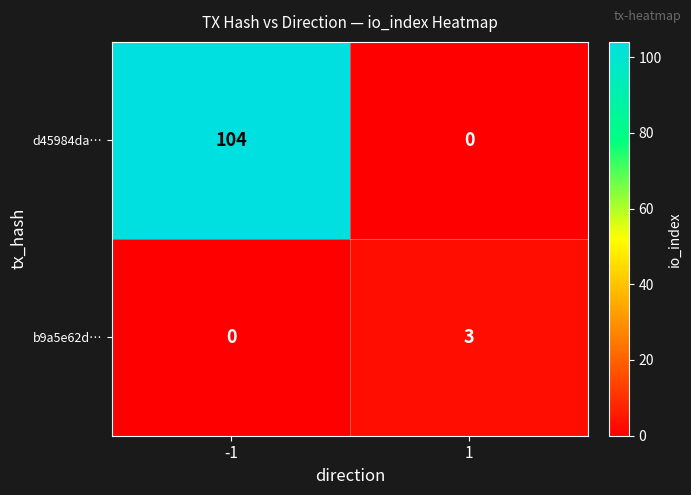

What is the spread (max minus min) of values at -1?

104